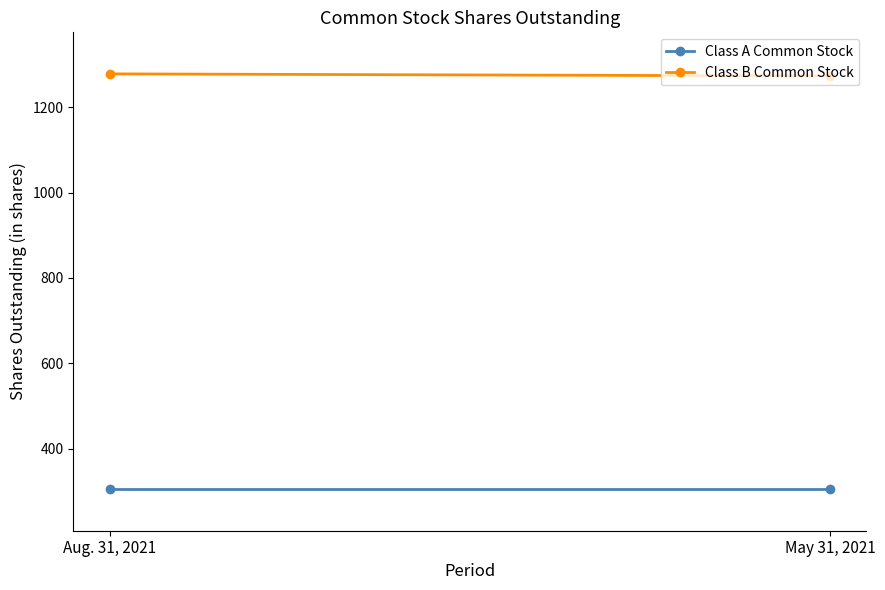

Is this an area chart (filled region under the line)?

No